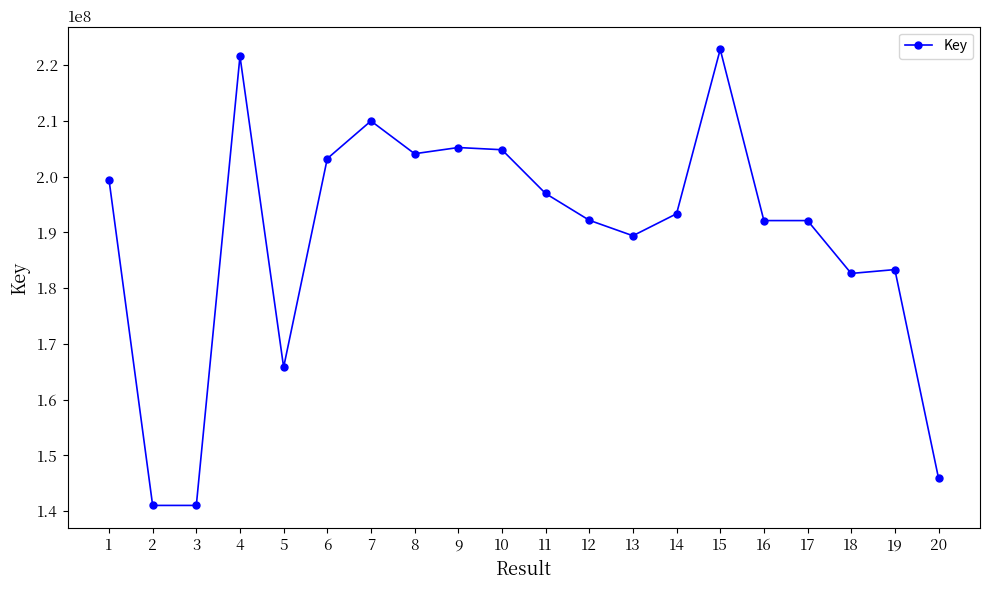

What is the smallest value displayed?

141035238